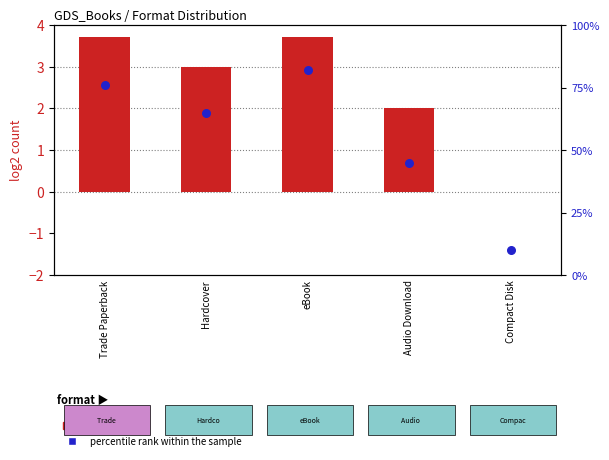

Which series has the largest Y range (max minus min)?

percentile rank within the sample